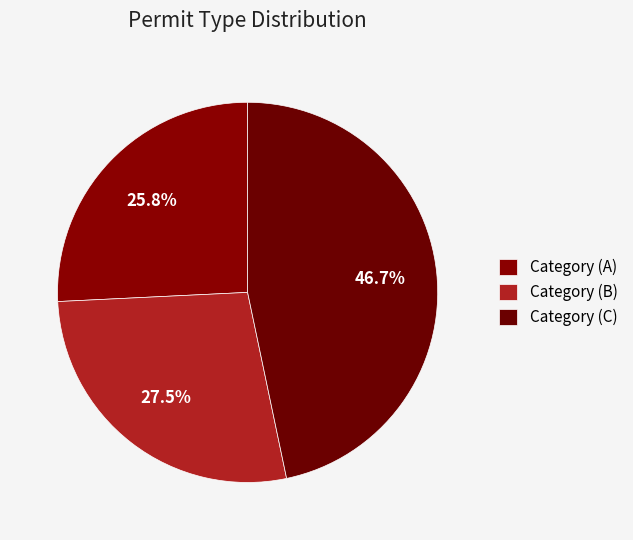

To the nearest percent, what portion does Category (A) represent?

26%